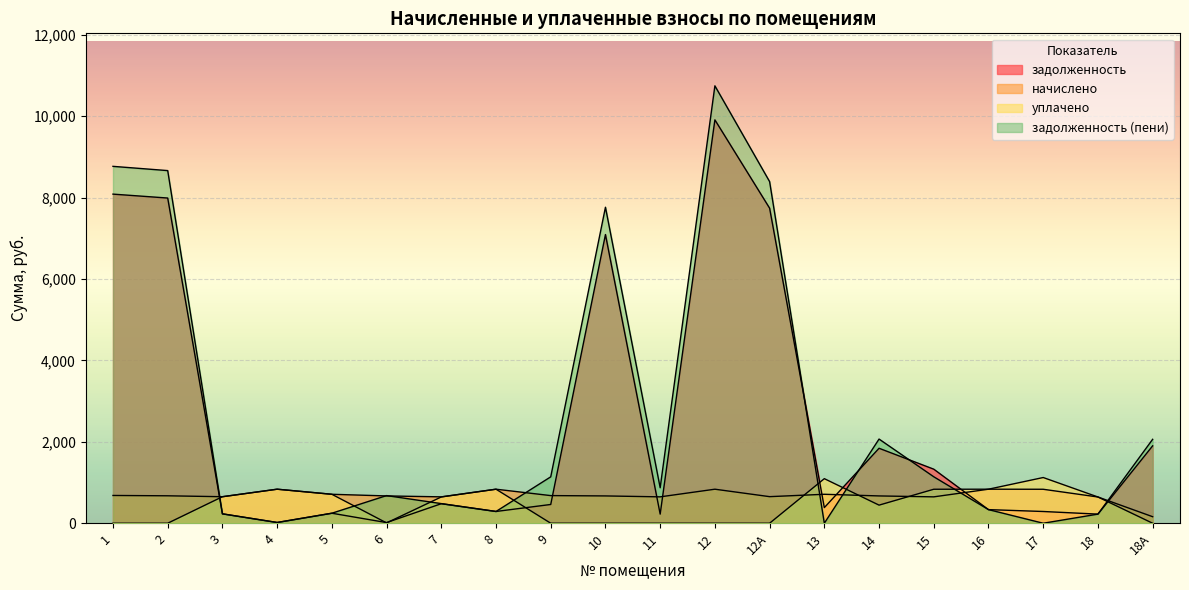

At 6, list the series in order from smallest to largest.

уплачено, задолженность, начислено, задолженность (пени)